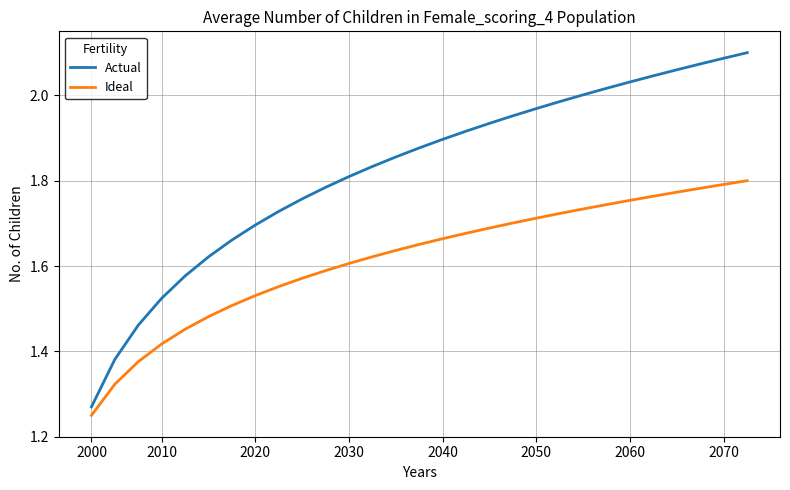

List the series in order of their peak value, lowest first.

Ideal, Actual